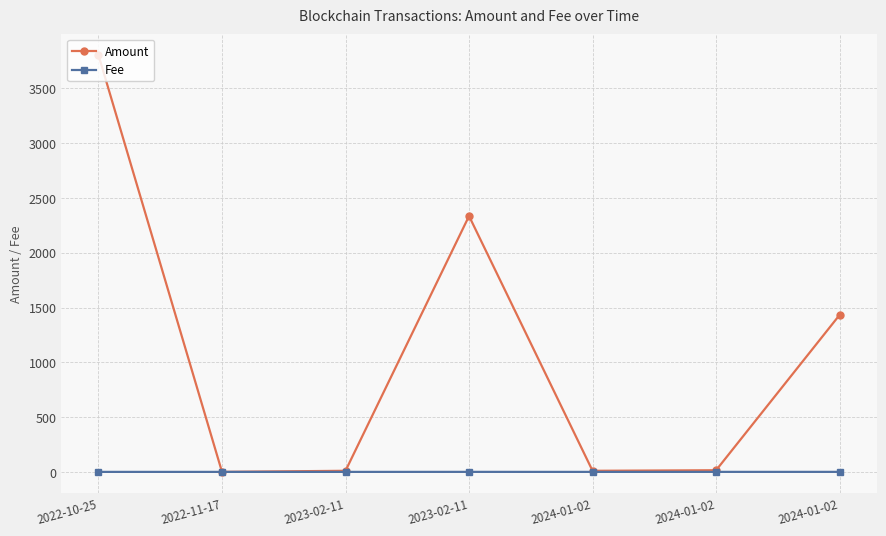

Read the Fee value at 2023-02-11.

0.2